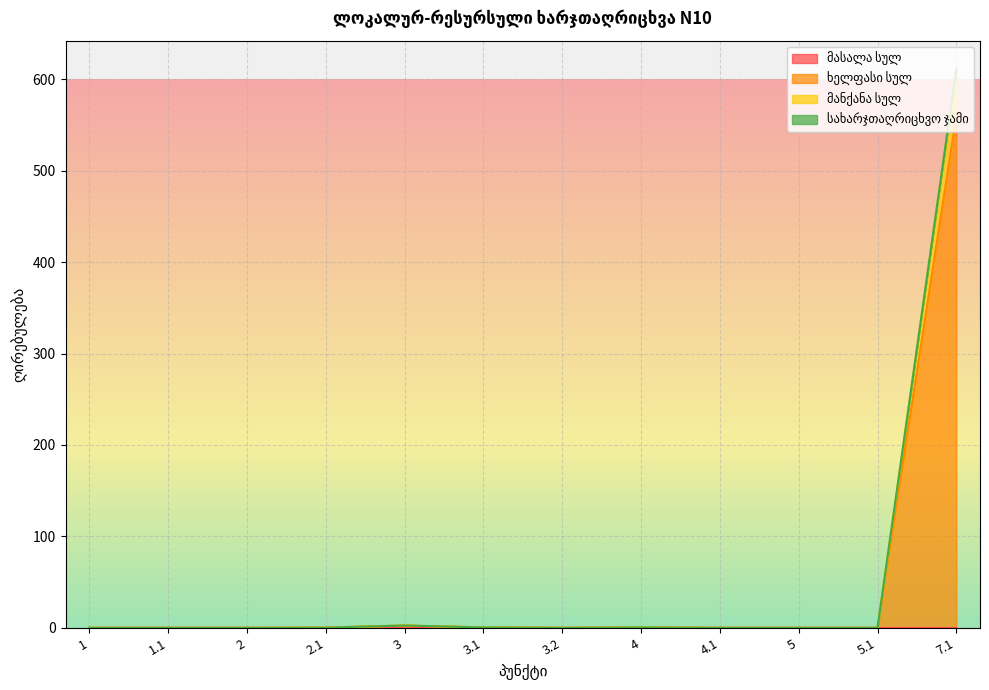

True or false: ხელფასი სულ and მანქანა სულ cross at least once.

False